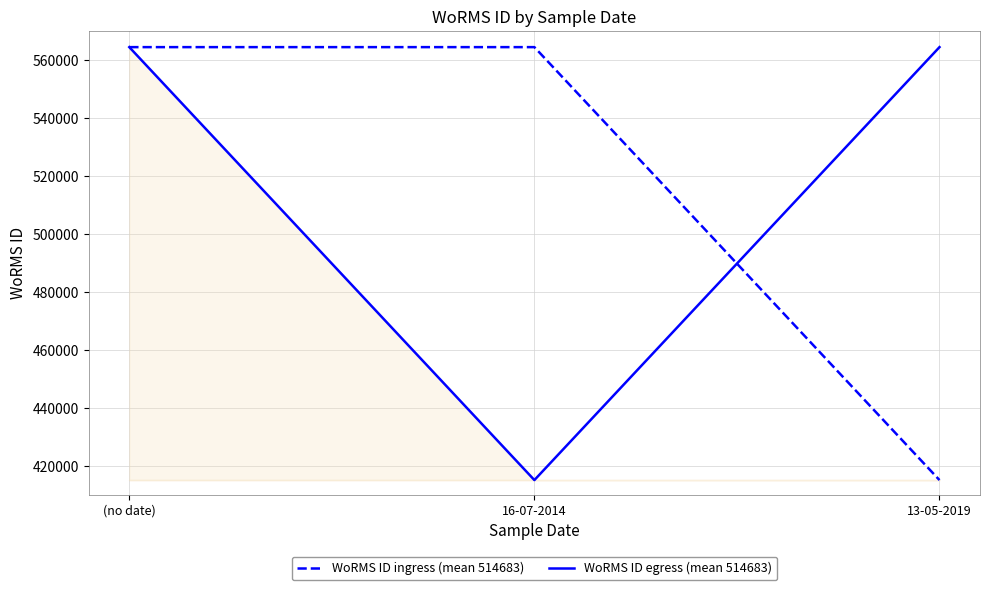

True or false: WoRMS ID ingress (mean 514683) has a value of 210060 at 13-05-2019.

False